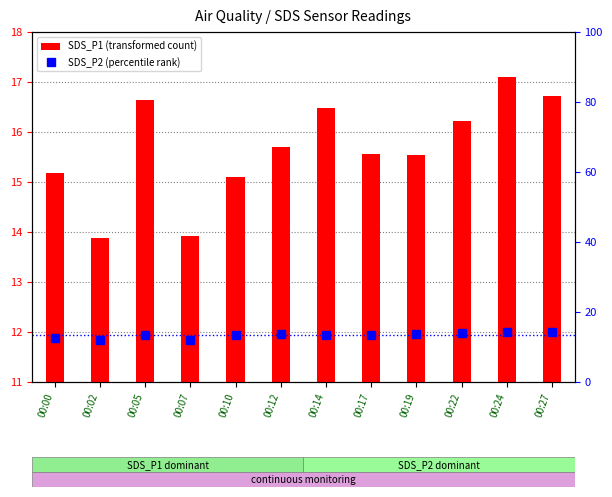

What is the total value across all series at 00:27?

31.0